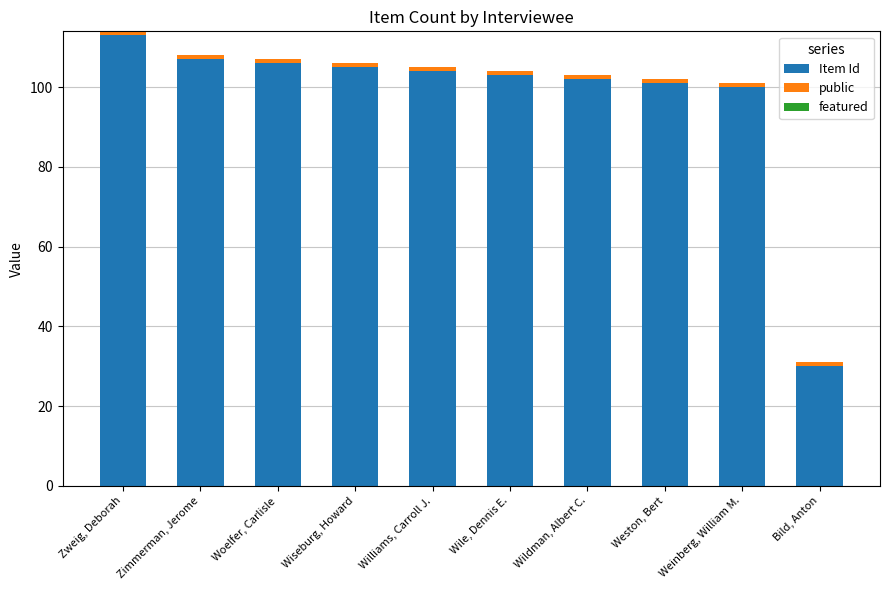

At which category is the sum across all series the highest?

Zweig, Deborah